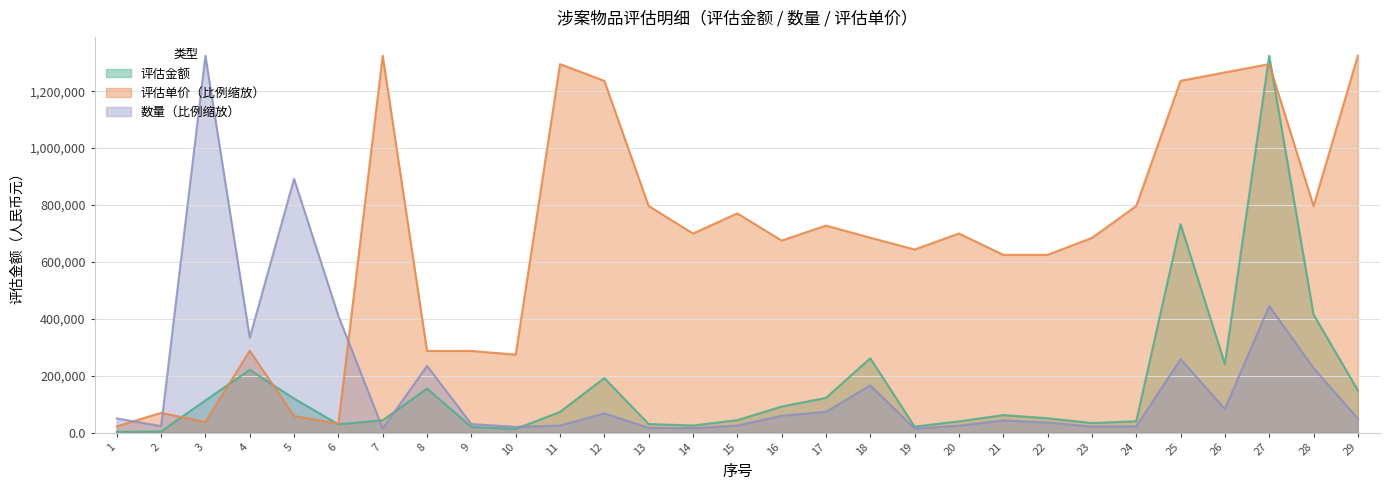

Does the chart display data point markers on the line(s)?

No